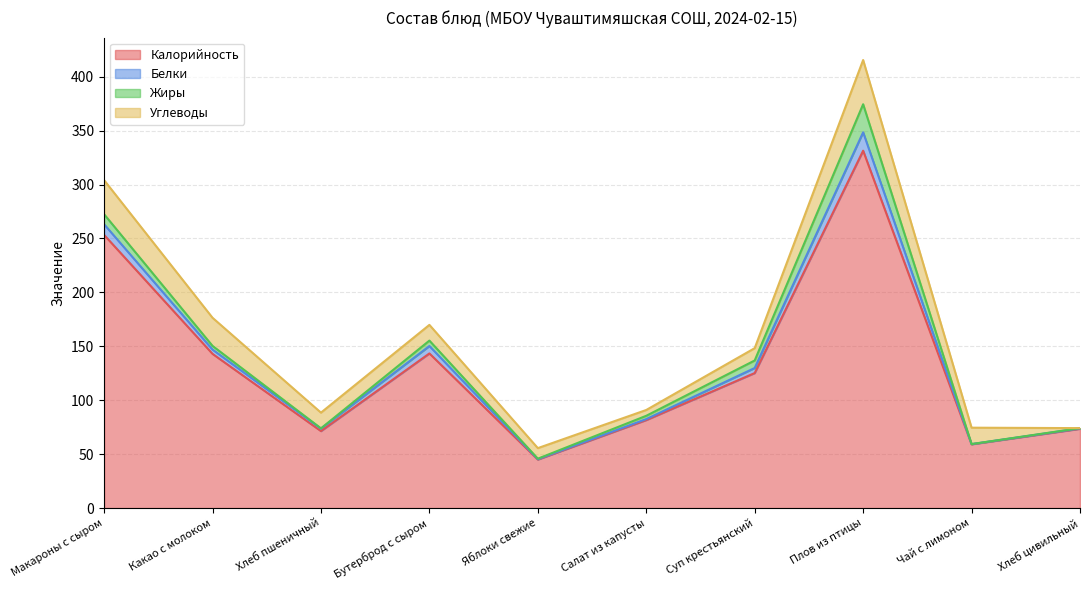

Which label corresponds to the smallest value in the chart?

Яблоки свежие